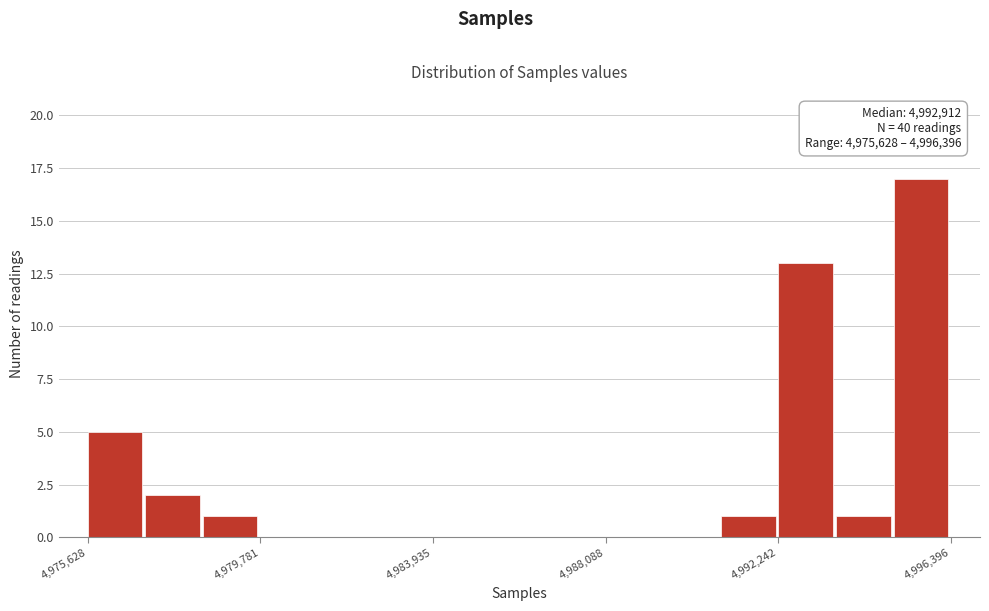

Read against the x-axis, roughly where is the centre of the tallest bar?

4995500